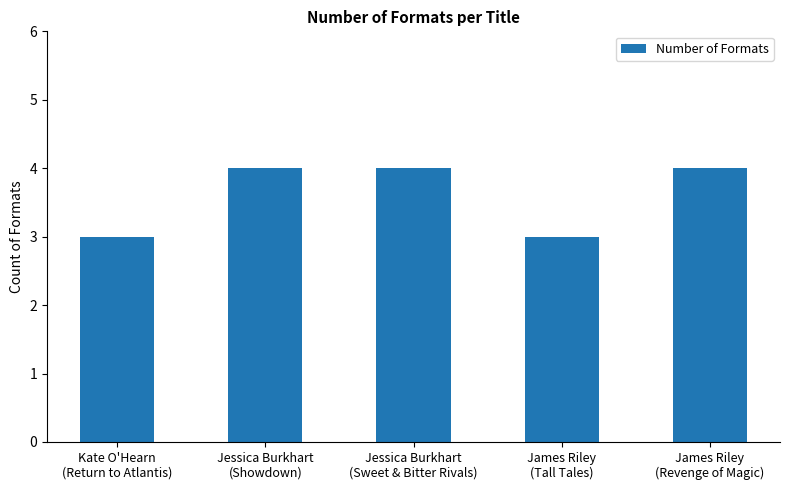

What is the greatest value displayed?

4